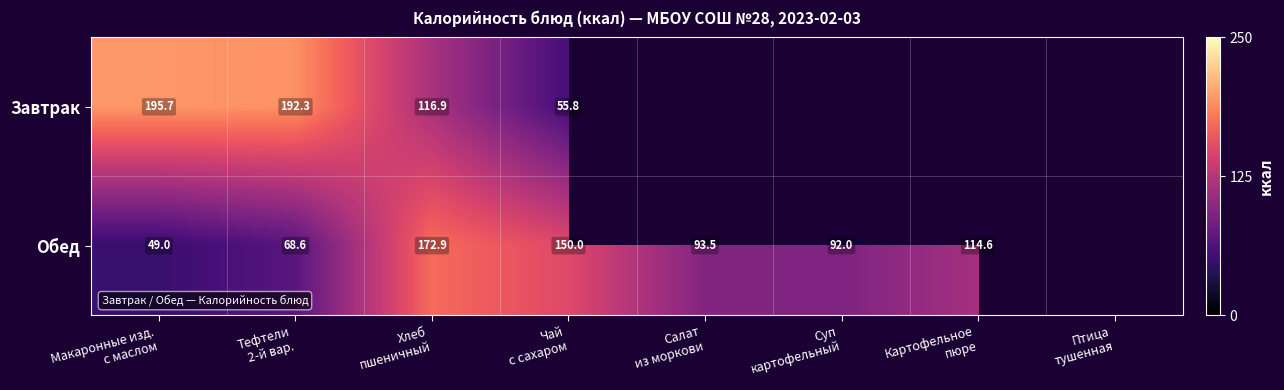

What is the sum of the Обед values at Картофельное пюре and Хлеб пшеничный?

287.5